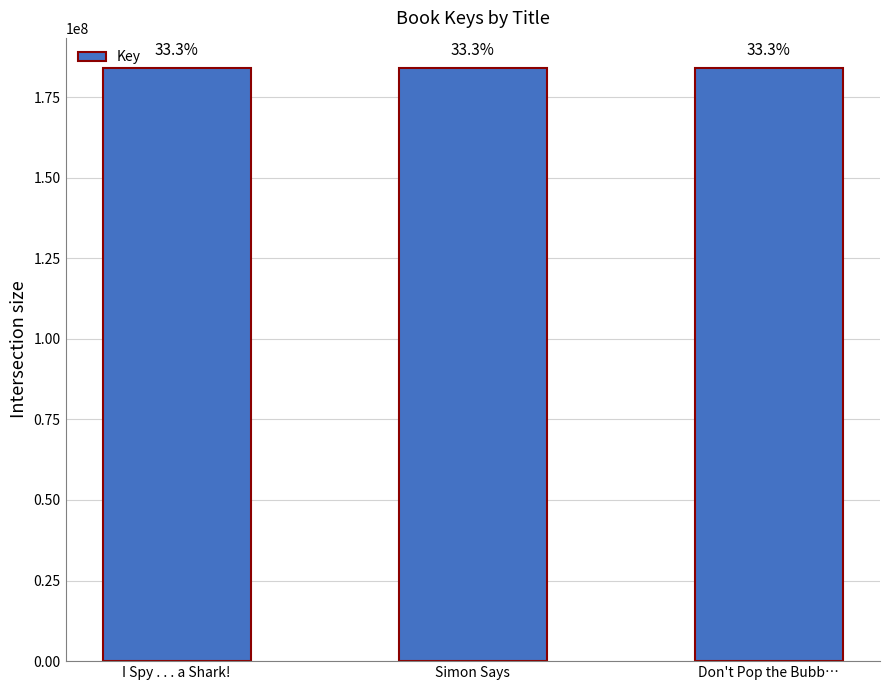

Are the bars grouped side by side (vs. stacked)?

No